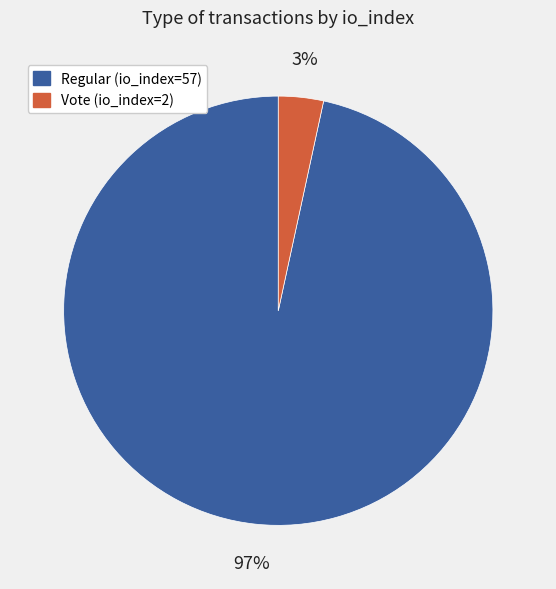

Count the number of slices in the pie.

2